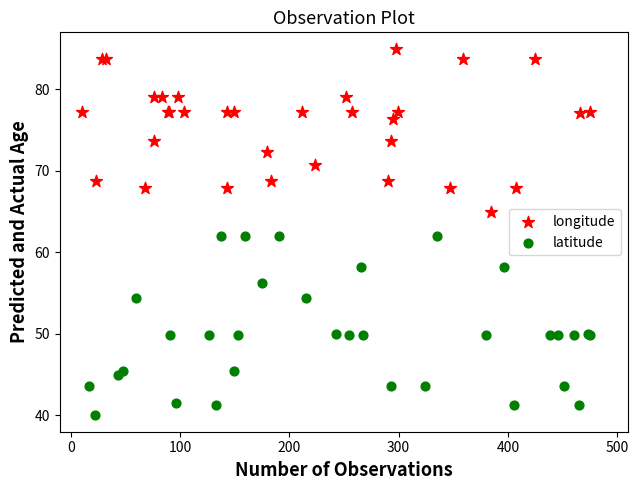

Which series contains the highest Y value?

longitude